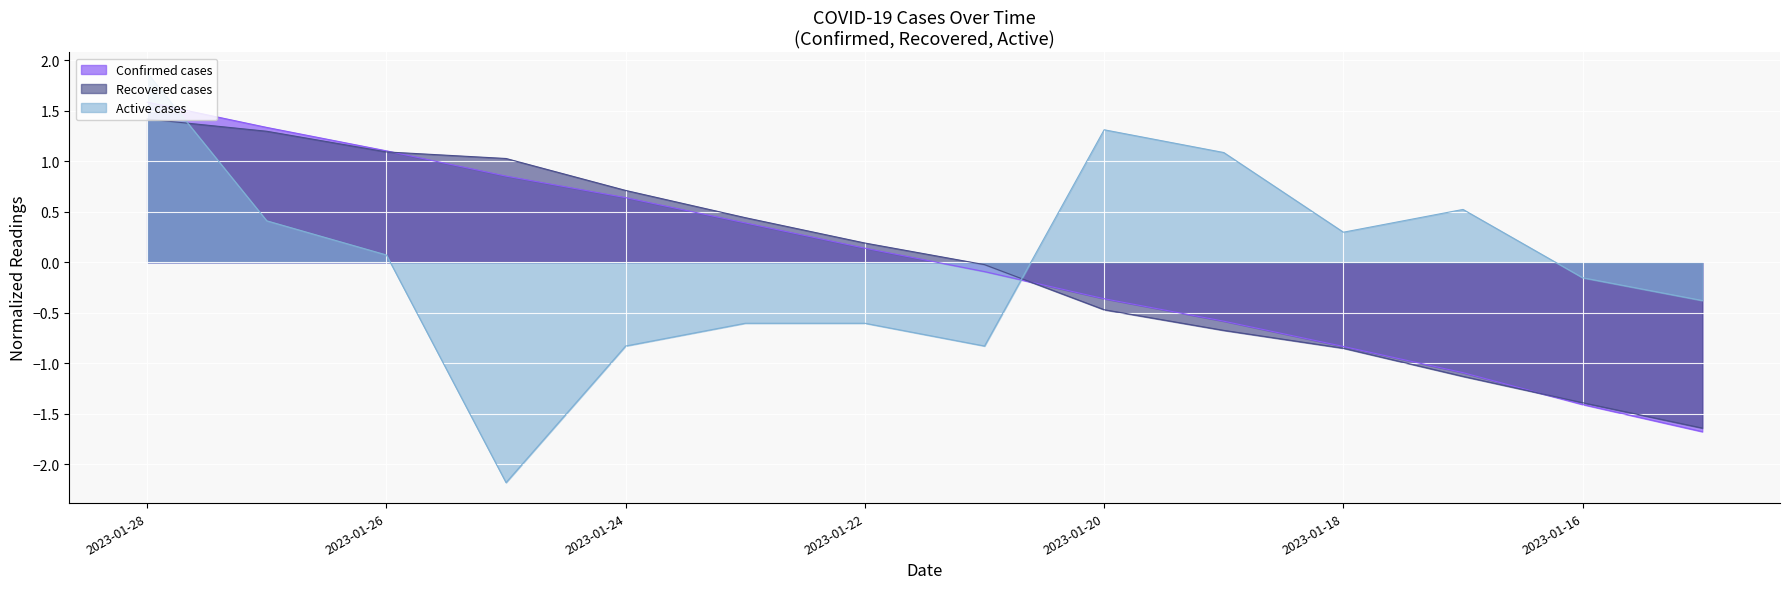

Count the number of categories in the chart.

14